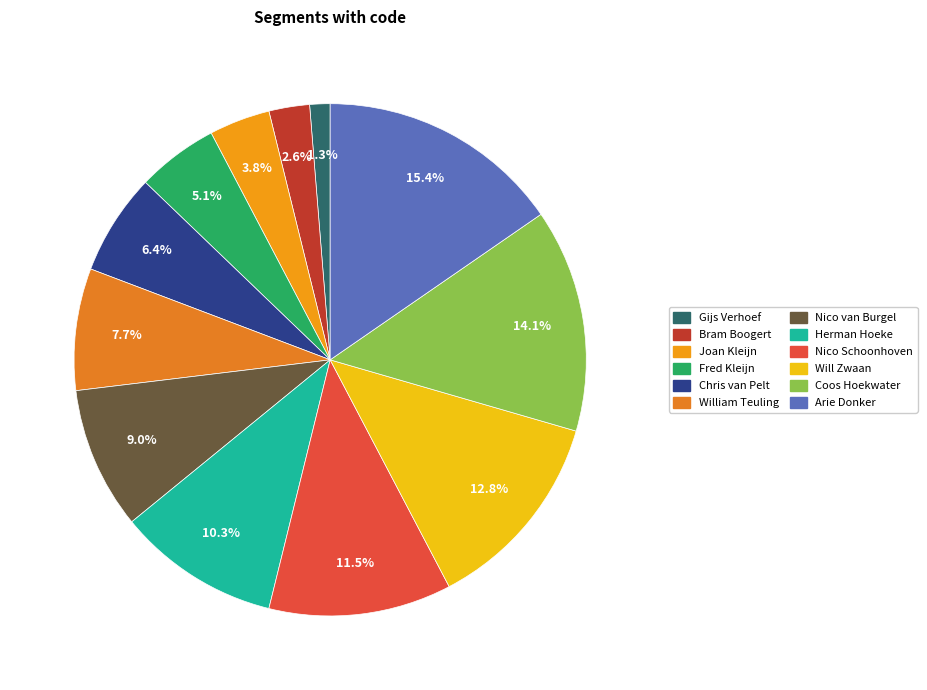

Combined, do Bram Boogert and Coos Hoekwater account for over 50%?

No